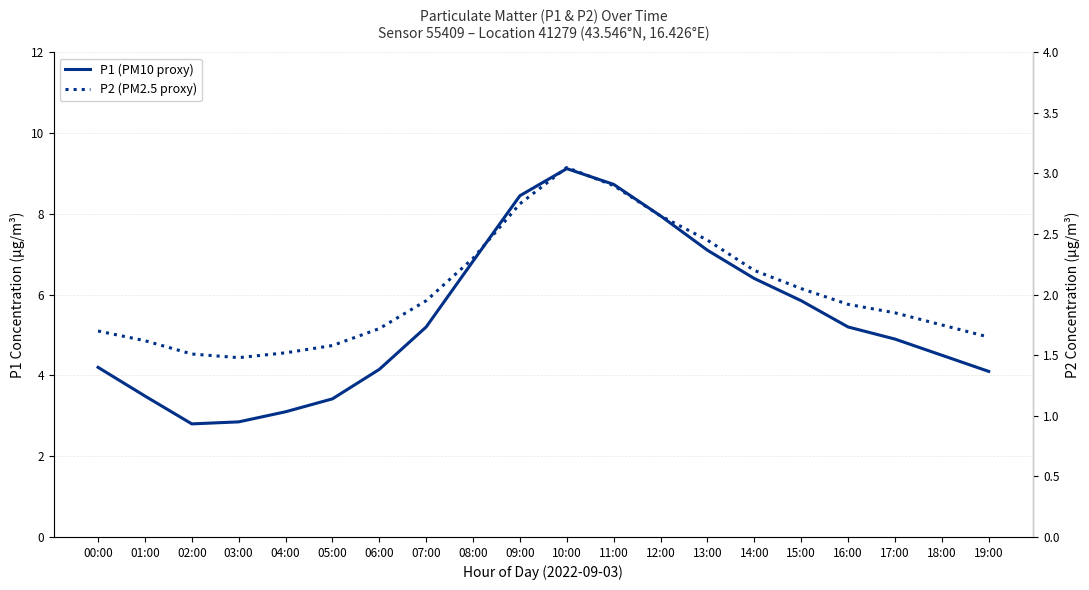

Is it true that P2 (PM2.5 proxy) equals 4.9 at 10:00?

False